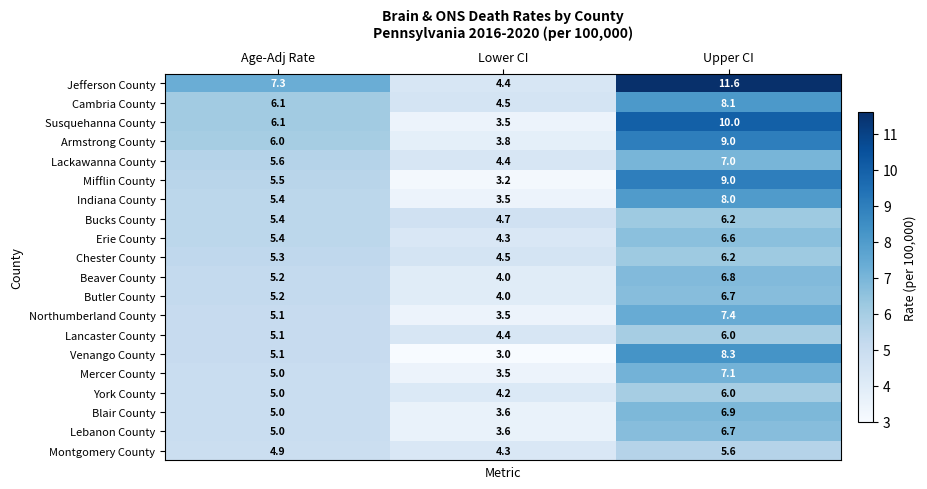

The value of Venango County at Lower CI is 1.7. True or false?

False